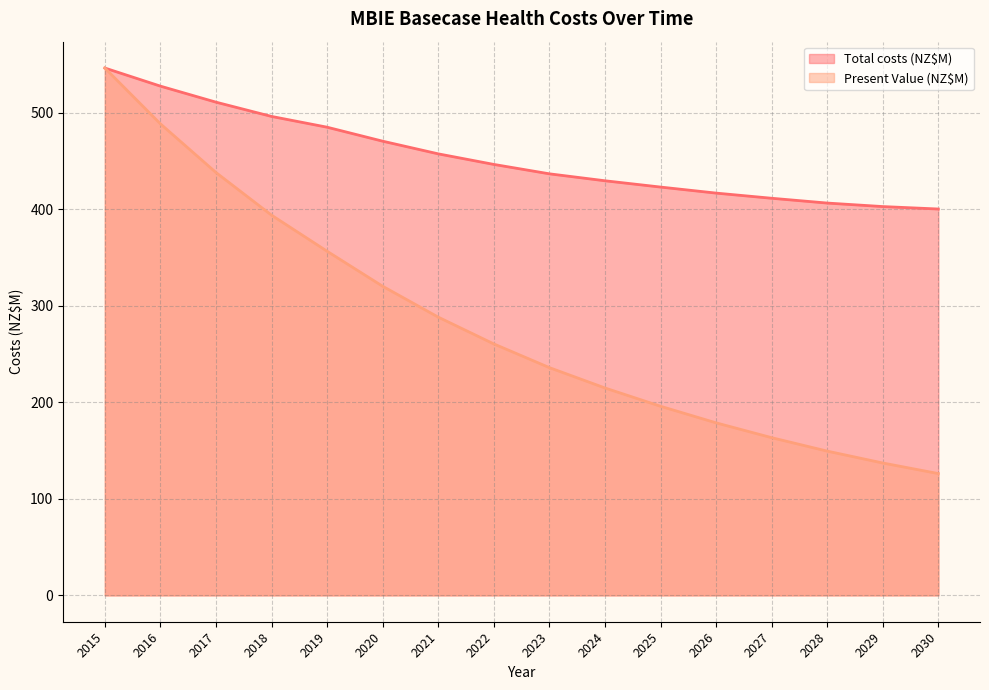

The value of Present Value (NZ$M) at 2017 is 764.0. True or false?

False